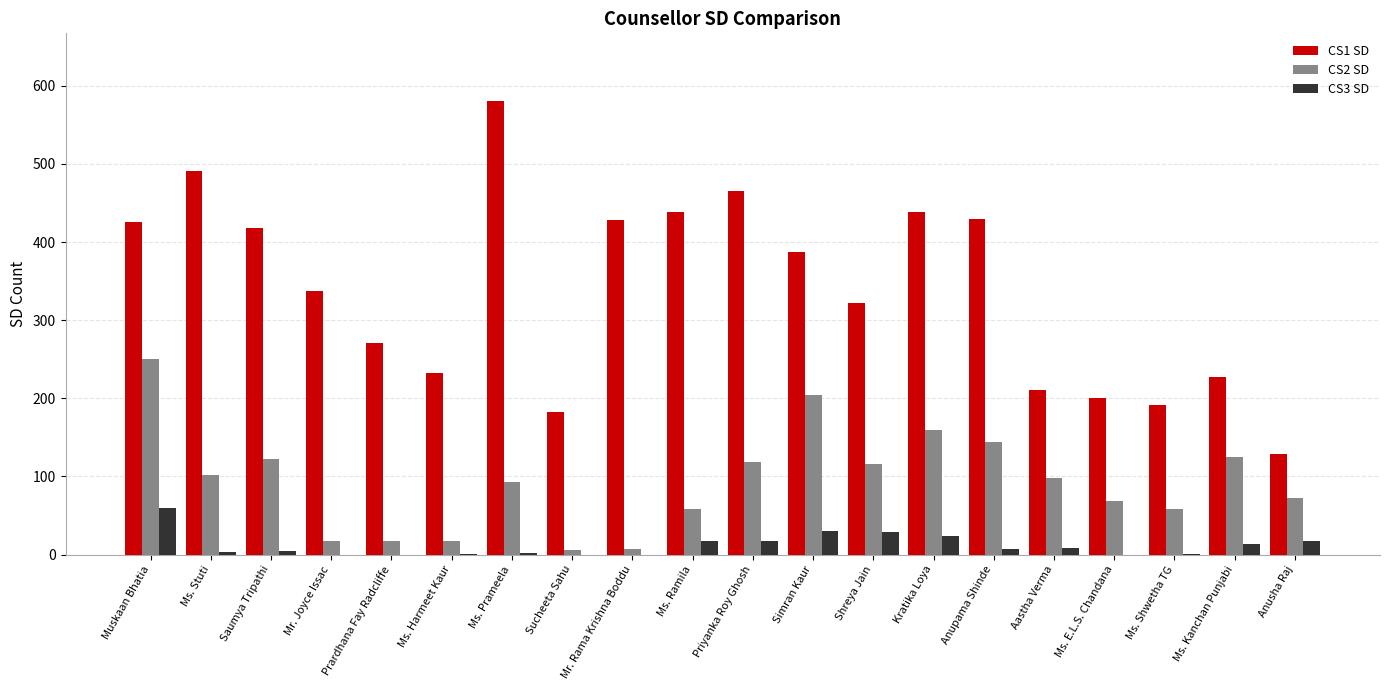

Which series has the largest total across all categories?

CS1 SD